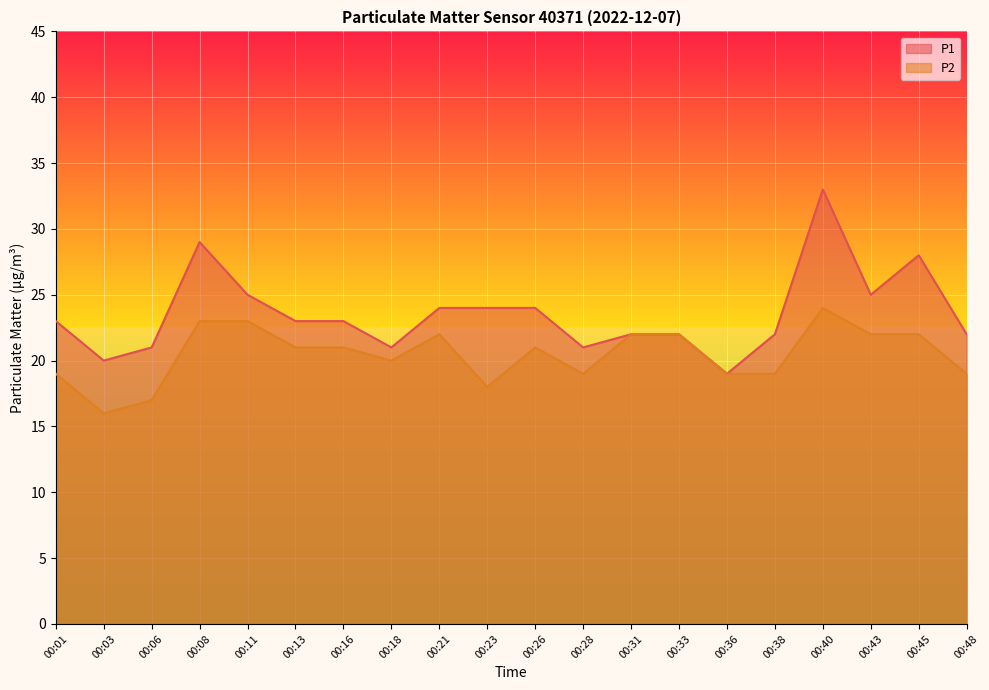

List the labels in order of P2 value, smallest first.

00:03, 00:06, 00:23, 00:01, 00:28, 00:36, 00:38, 00:48, 00:18, 00:13, 00:16, 00:26, 00:21, 00:31, 00:33, 00:43, 00:45, 00:08, 00:11, 00:40